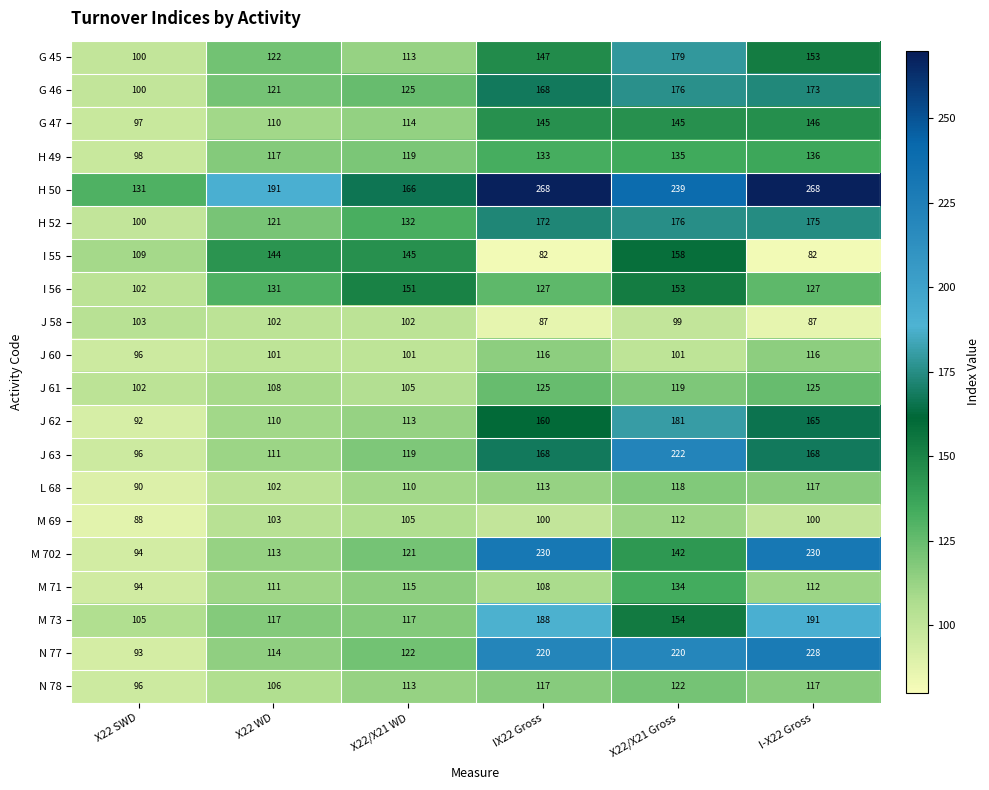

Is the value of L 68 at I-X22 Gross greater than the value of M 702 at I-X22 Gross?

No